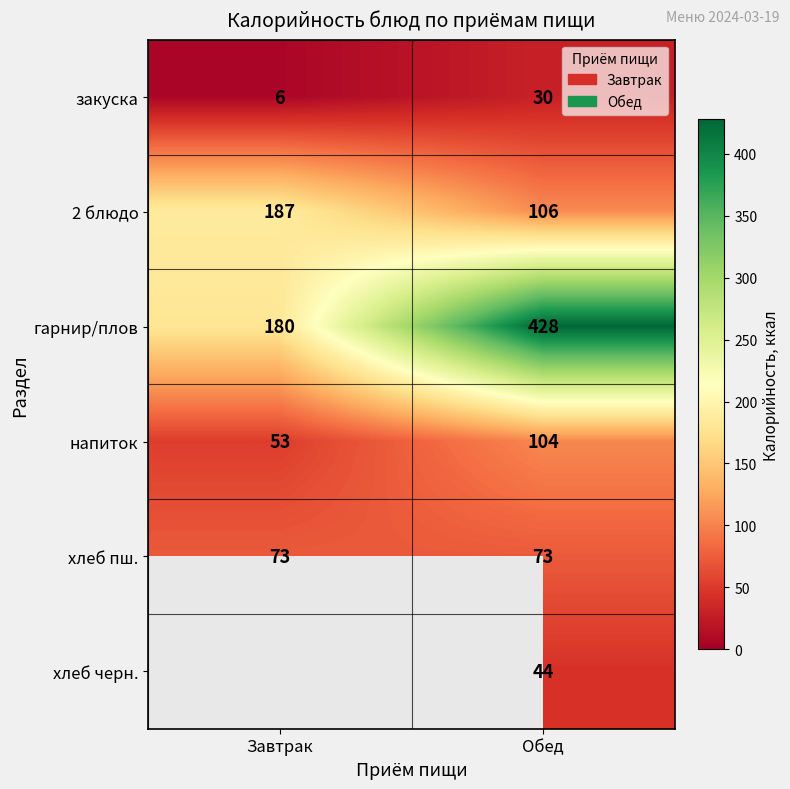

What is the spread (max minus min) of values at Завтрак?

181.0